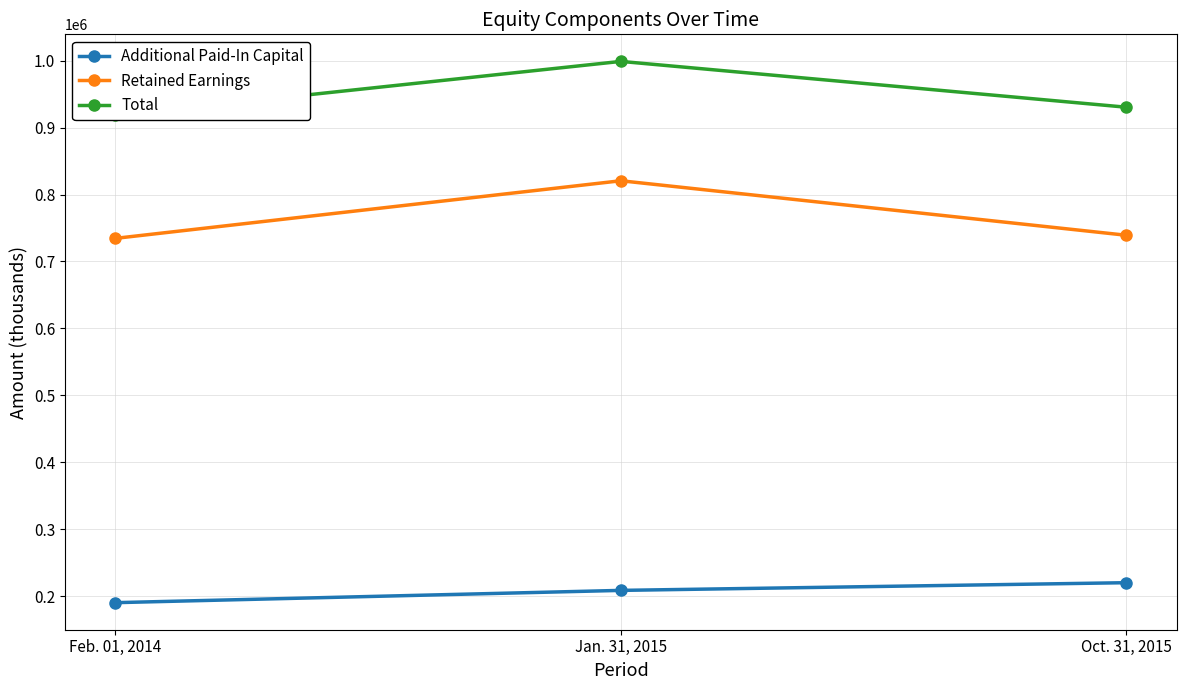

The Total series shows 918123 at Feb. 01, 2014. True or false?

True